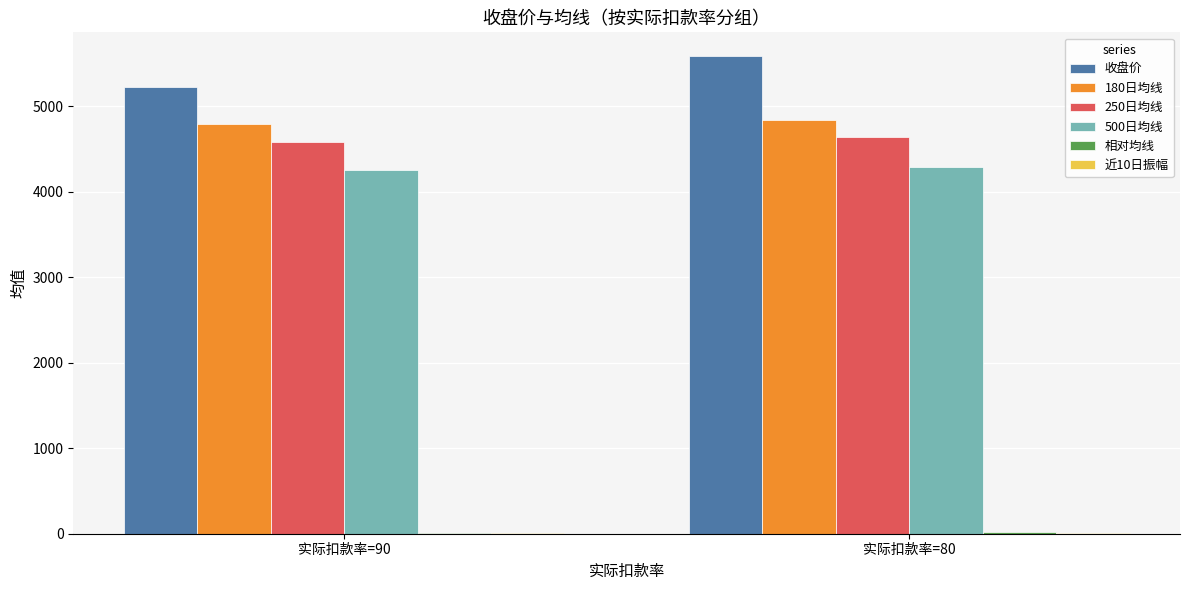

What is the sum of all 180日均线 values?

9638.6